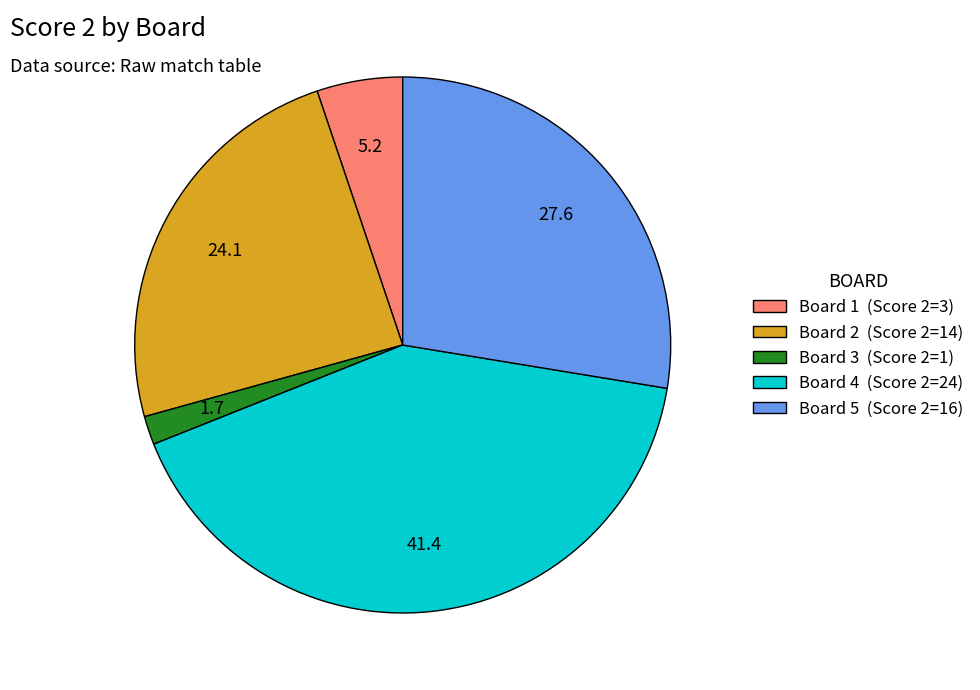

True or false: Board 5 accounts for 20% of the total.

False